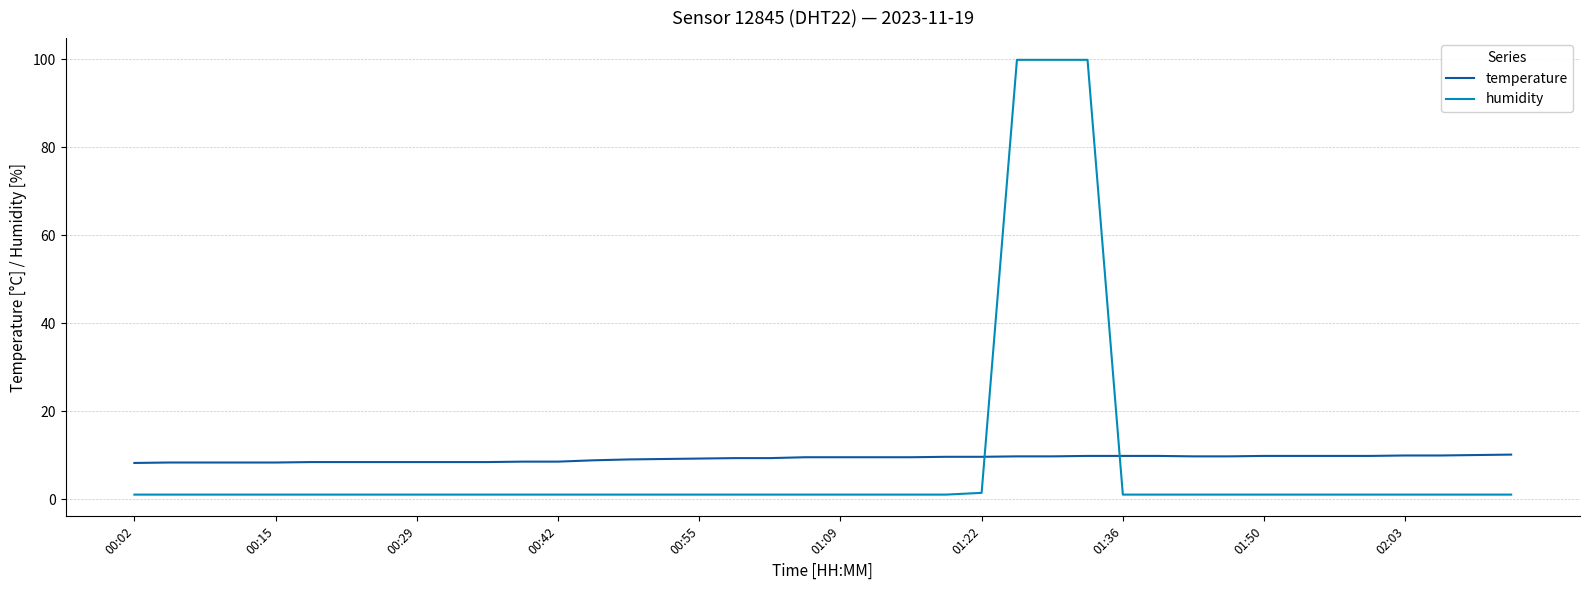

What is the greatest value displayed?

99.9